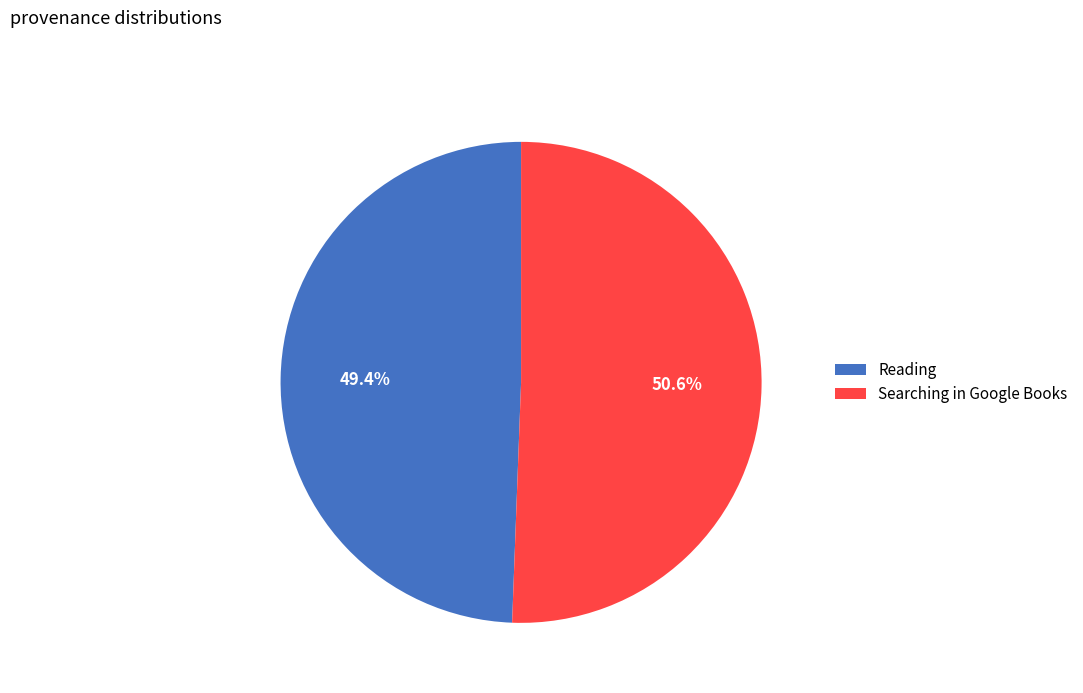

What is the majority slice?

Searching in Google Books